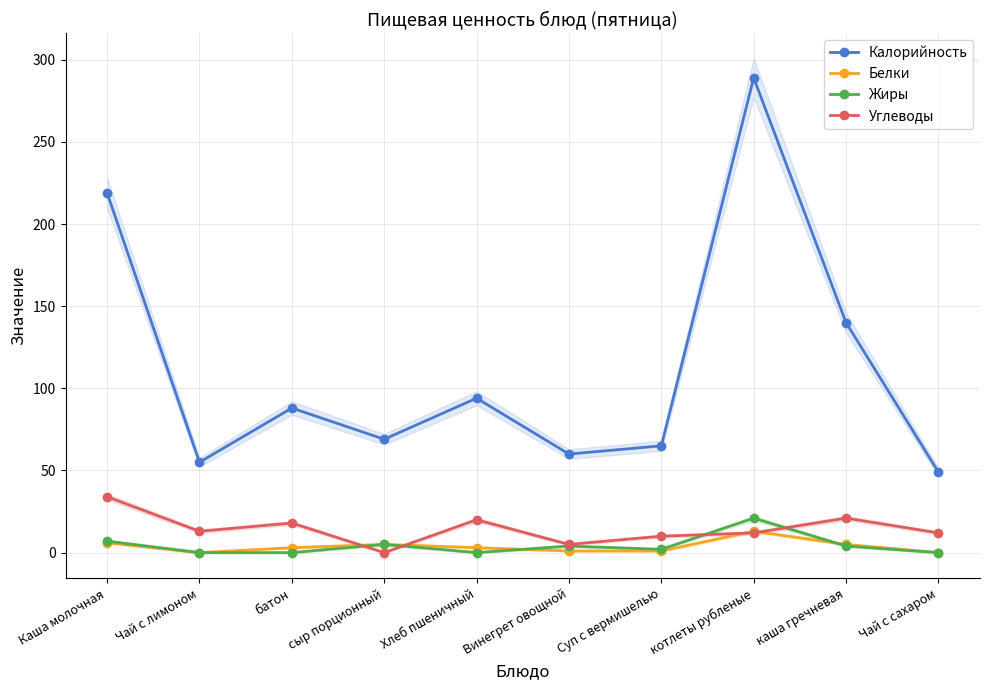

Reading left to right, what are all the values shown in this chart?

Калорийность: 219	55	88	69	94	60	65	289	140	49
Белки: 6	0	3	5	3	1	1	13	5	0
Жиры: 7	0	0	5	0	4	2	21	4	0
Углеводы: 34	13	18	0	20	5	10	12	21	12